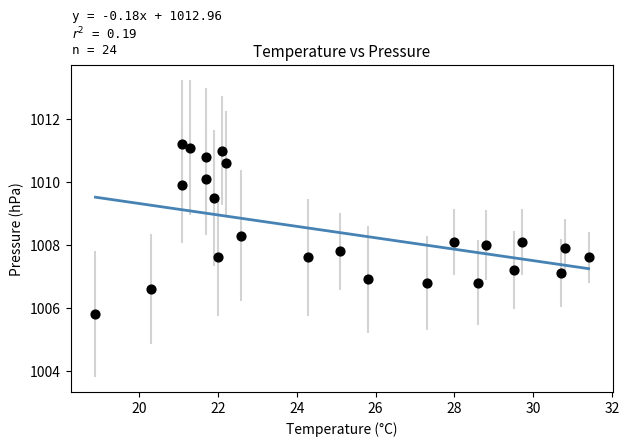

What is the range of X values (max minus min)?

12.5